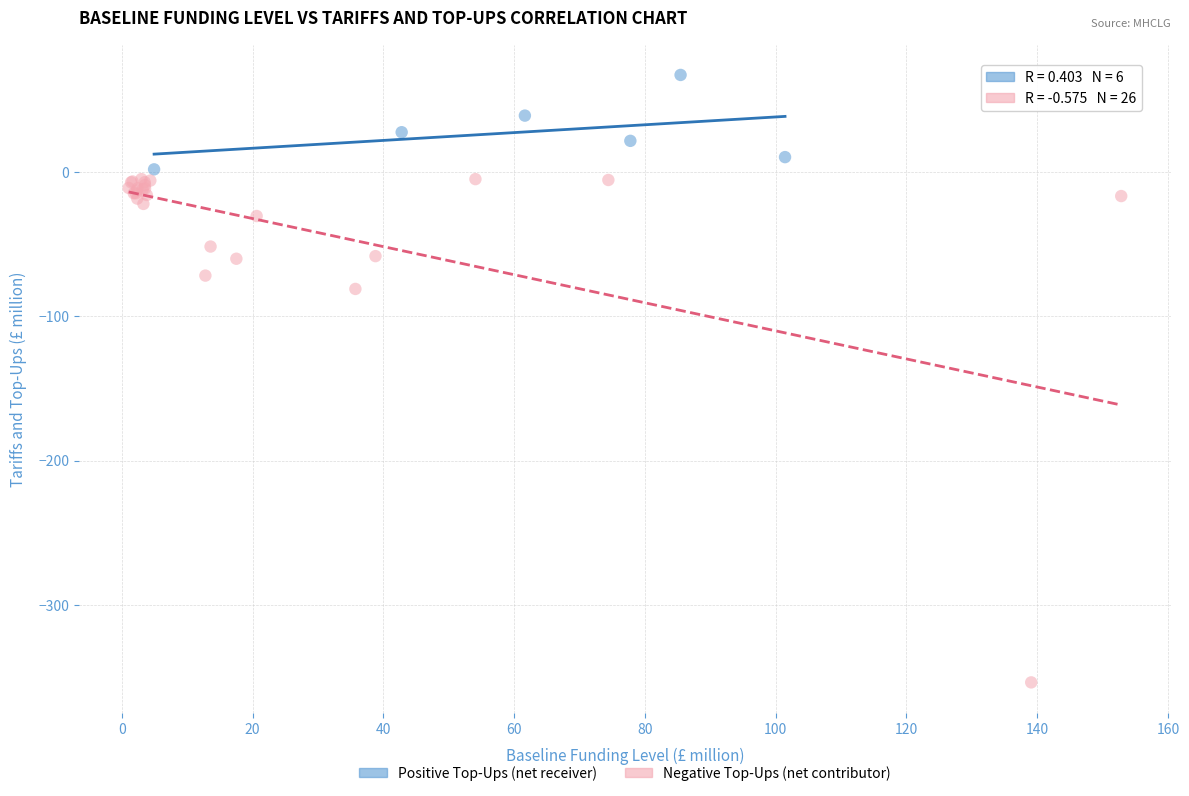

Which series reaches the maximum Y coordinate?

Positive Top-Ups (net receiver)